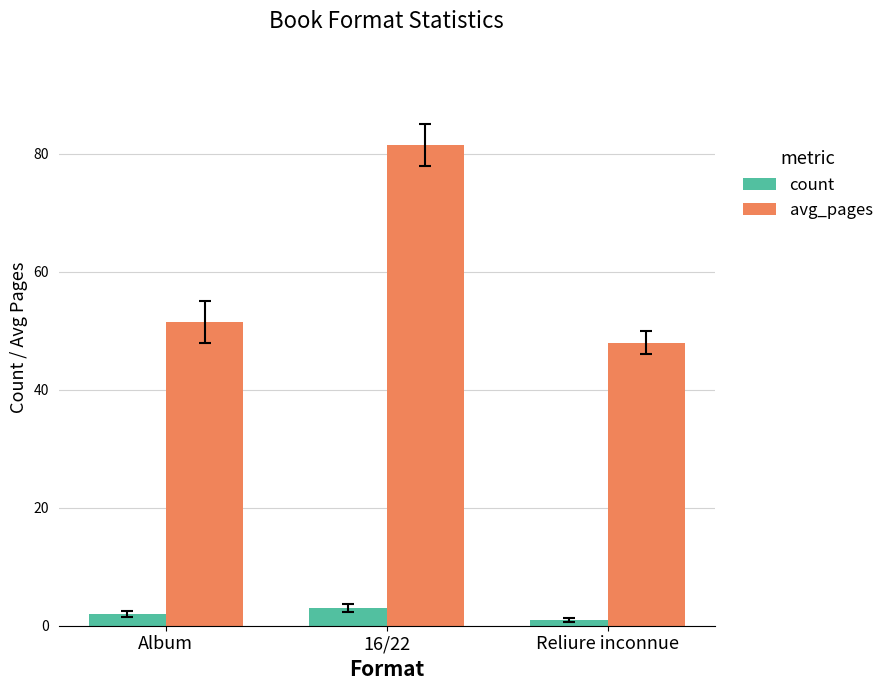

Rank the categories by count value from highest to lowest.

16/22, Album, Reliure inconnue